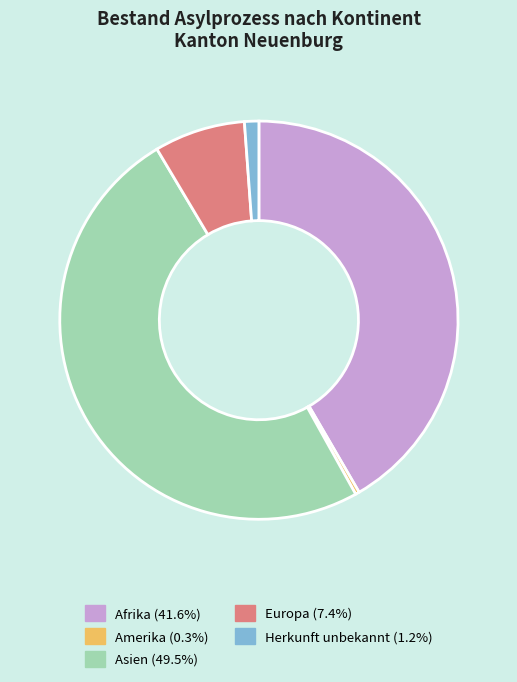

Count the number of slices in the pie.

5